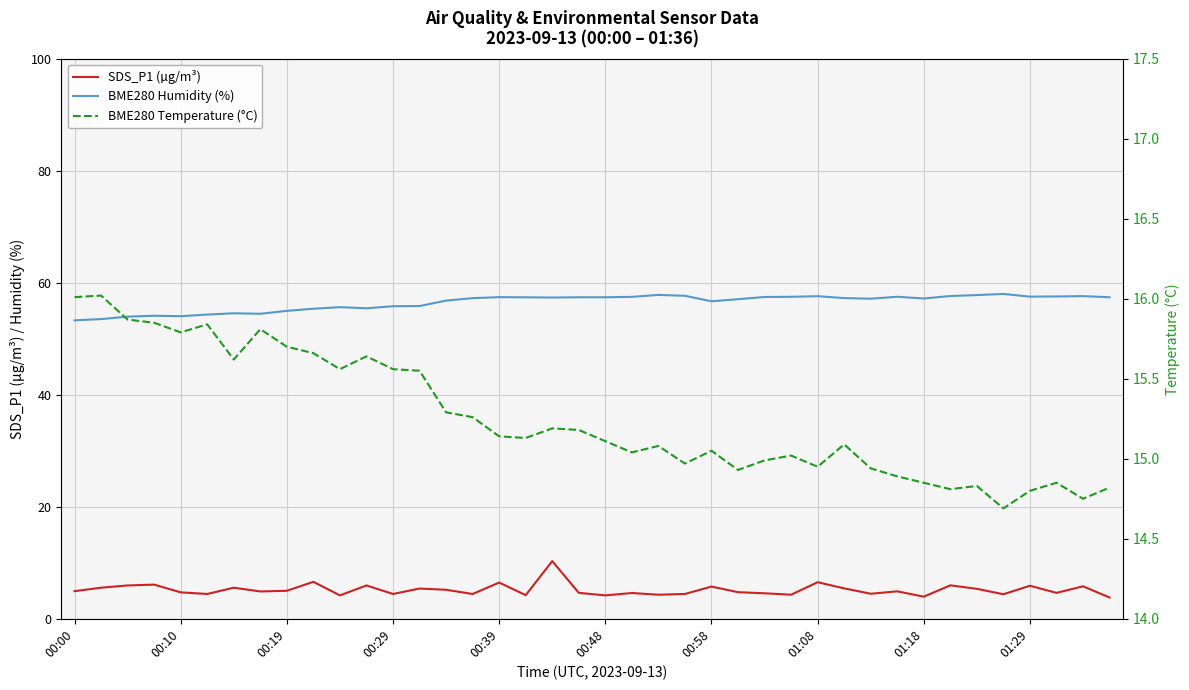

What position from the right is 34?

6